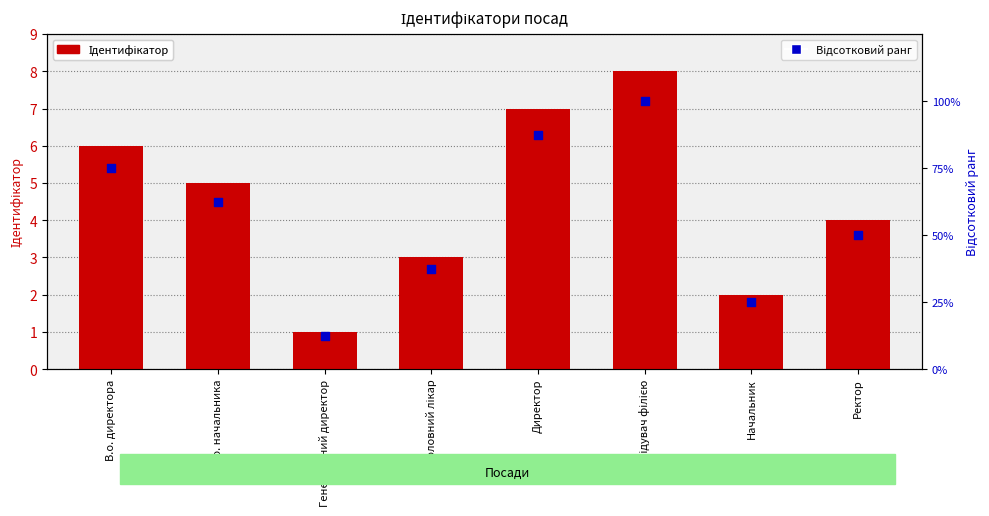

What is the total value across all series at Генеральний директор?

13.5